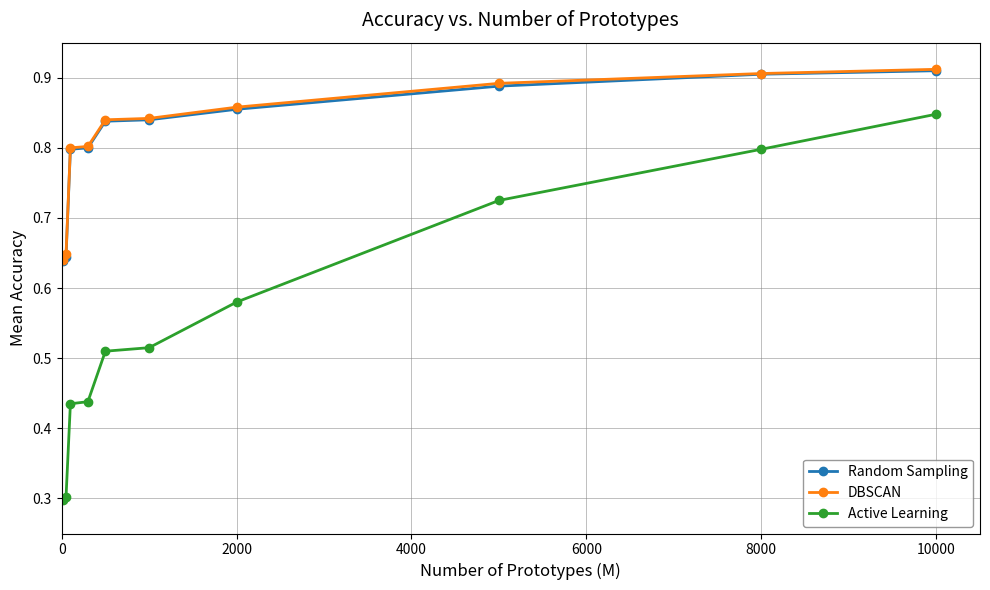

True or false: DBSCAN and Active Learning cross at least once.

False